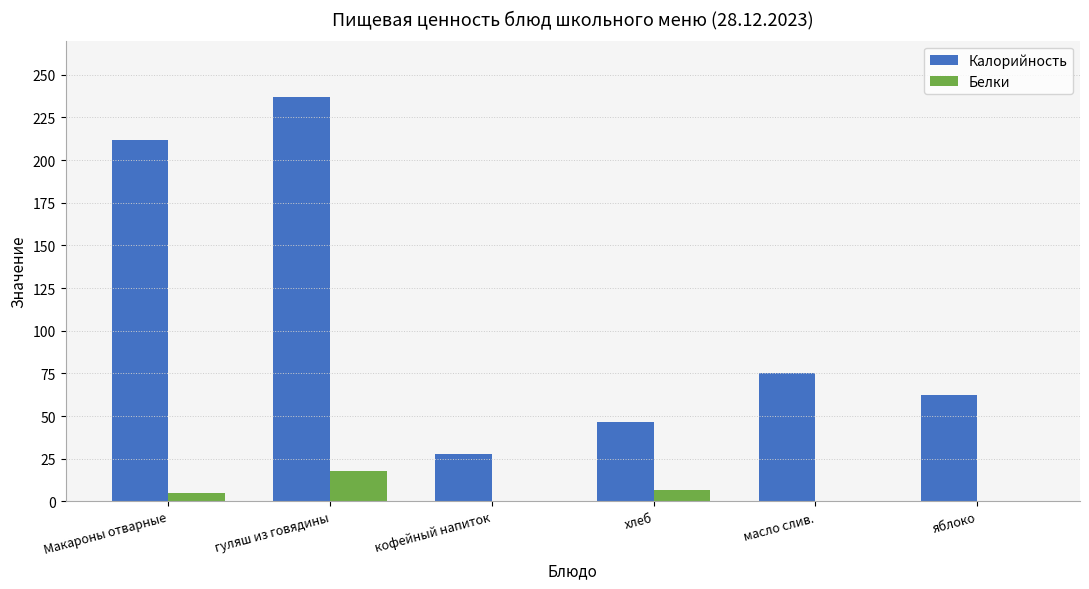

Which series has the largest total across all categories?

Калорийность